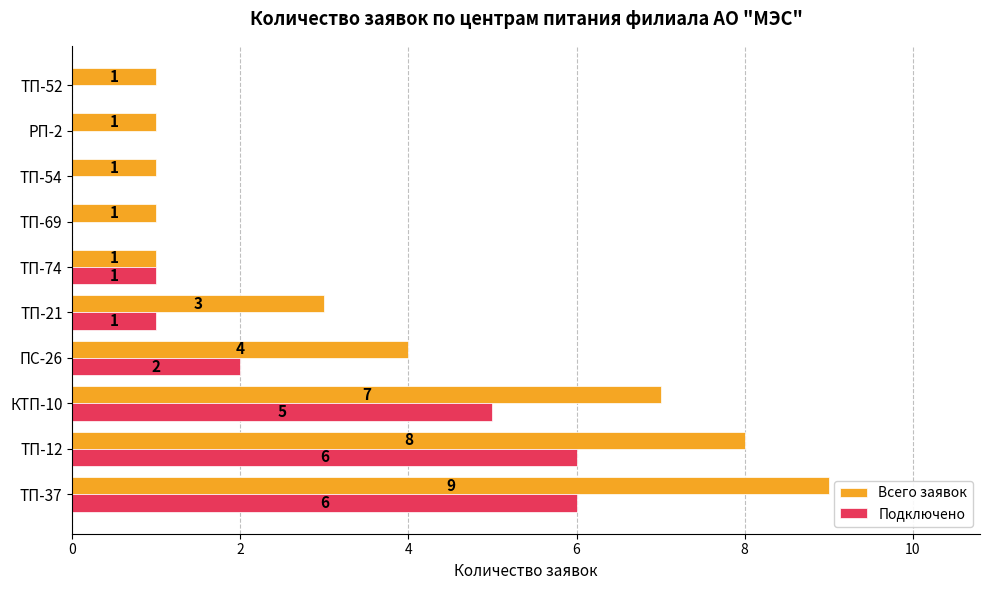

Which series changed the most between ТП-37 and ТП-52?

Всего заявок